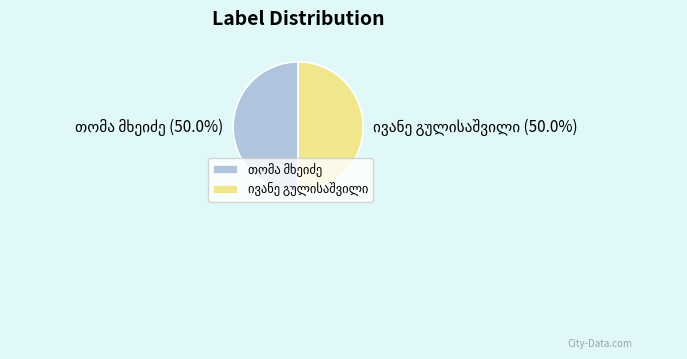

To the nearest percent, what is the average slice percentage?

50%